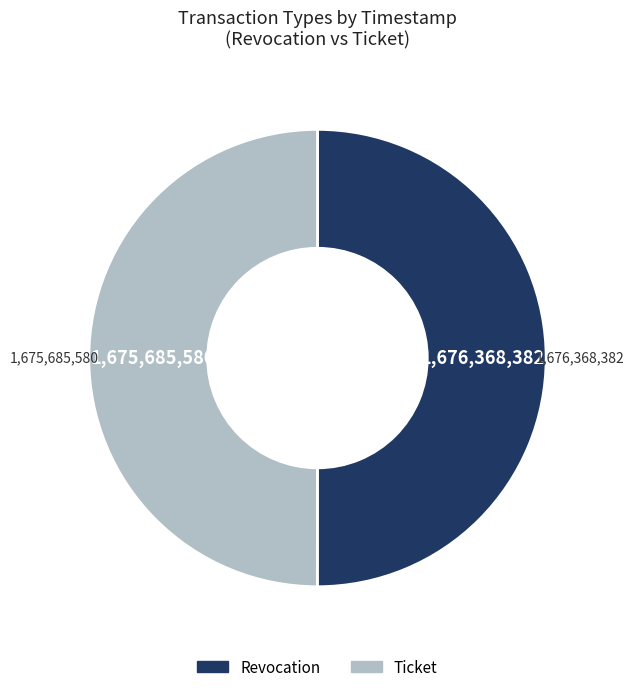

Approximately how many times larger is the value at Revocation compared to Ticket?

1.0